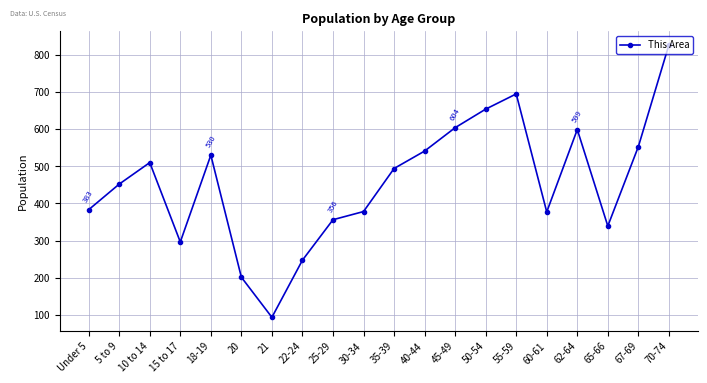

Is this an area chart (filled region under the line)?

No